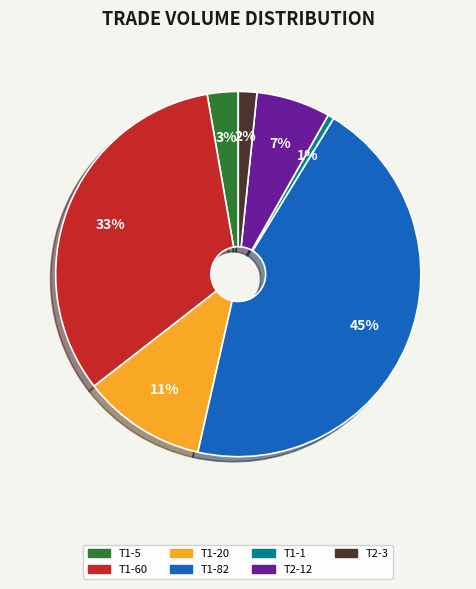

Does any single category account for the majority?

No